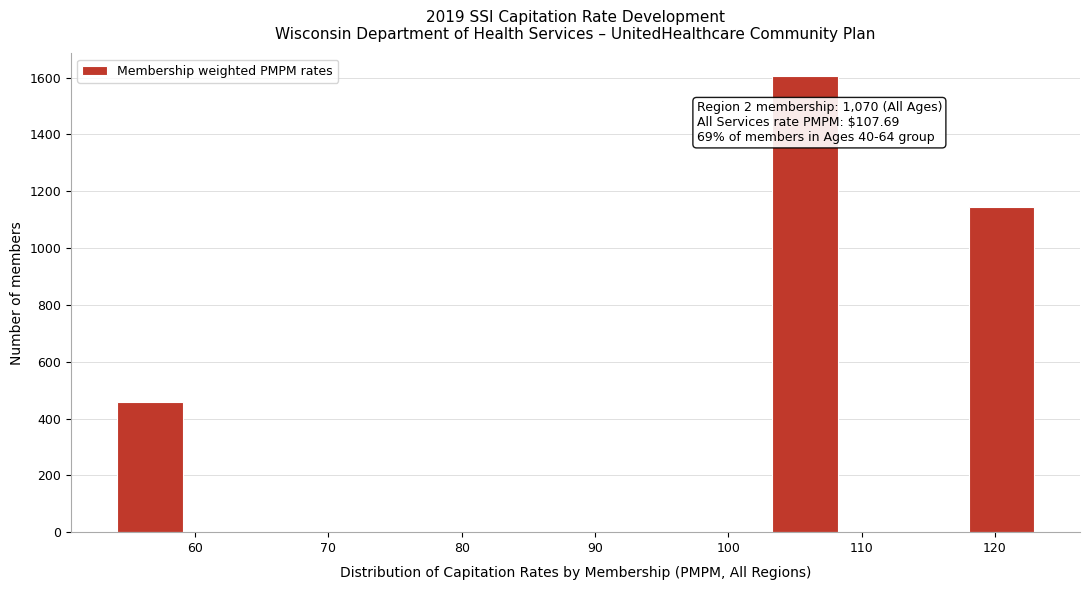

Over which range of the x-axis is the bar tallest?

103 to 108